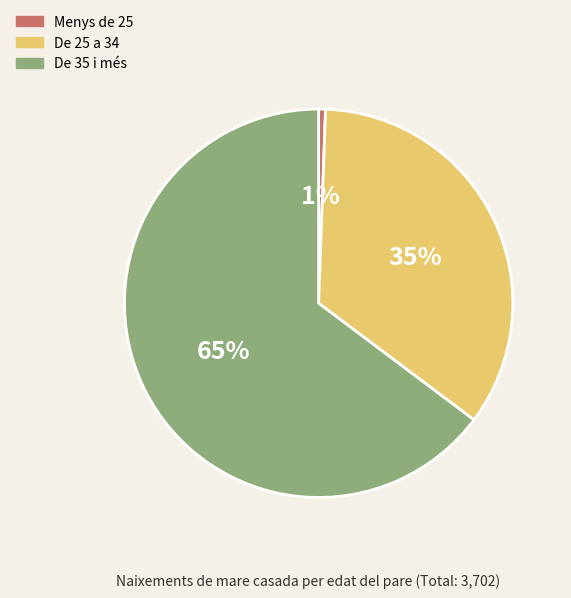

Combined, do De 35 i més and De 25 a 34 account for over 50%?

Yes